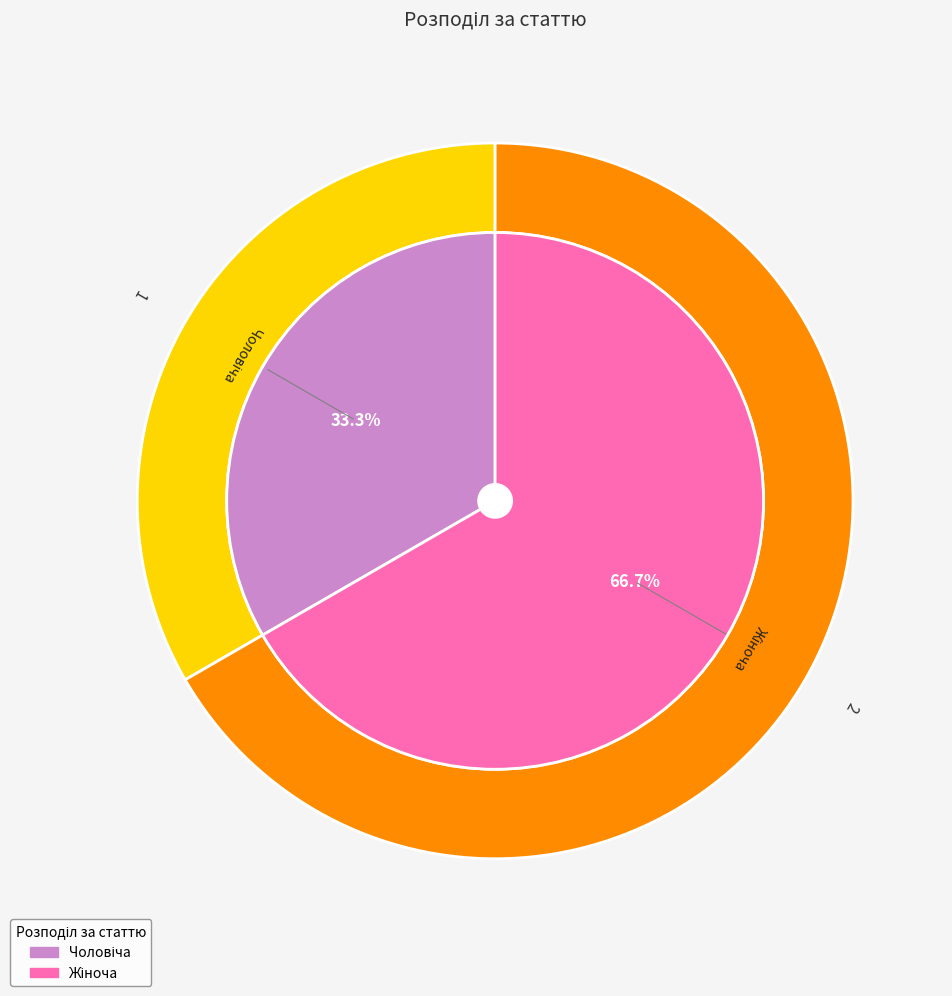

To the nearest percent, what portion does Чоловіча represent?

33%